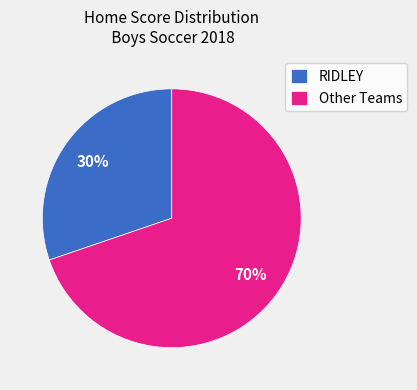

Approximately how many times larger is the value at Other Teams compared to RIDLEY?

2.3